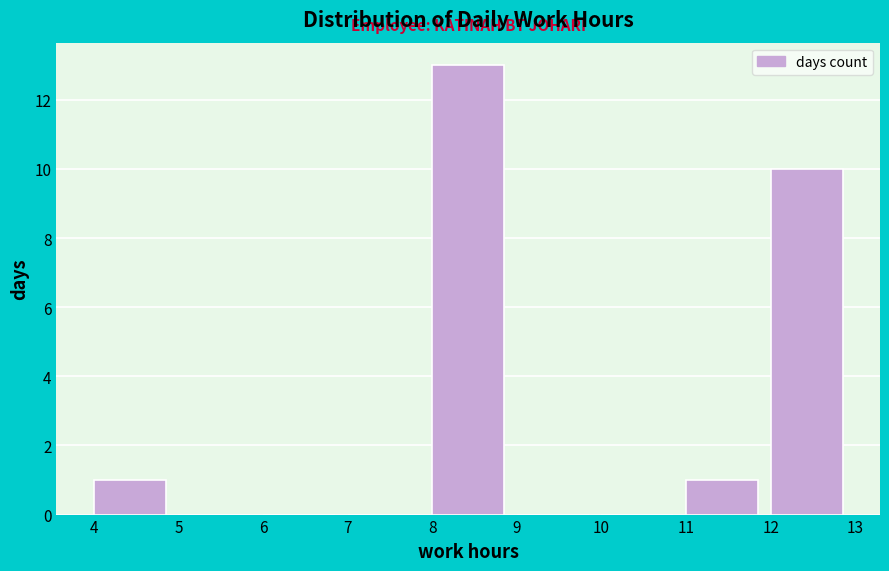

Which range on the x-axis has the tallest bar?

8 to 9